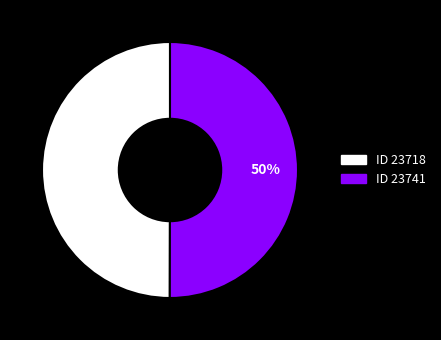

To the nearest percent, what is the average slice percentage?

50%